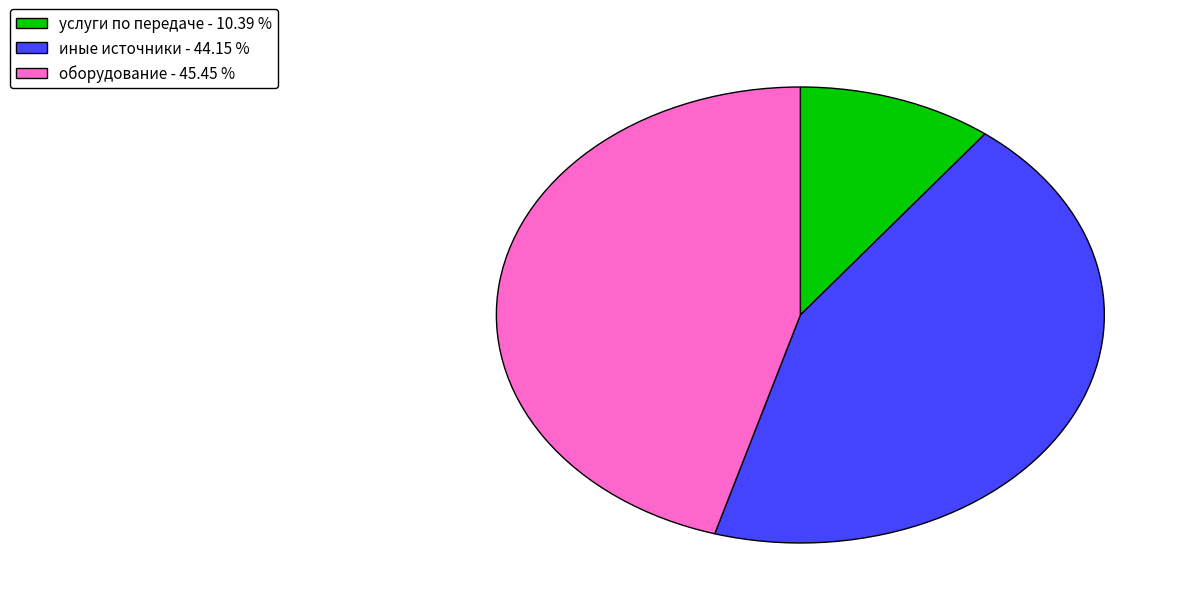

Is the sum of иные источники - 44.15 % and услуги по передаче - 10.39 % greater than half?

Yes